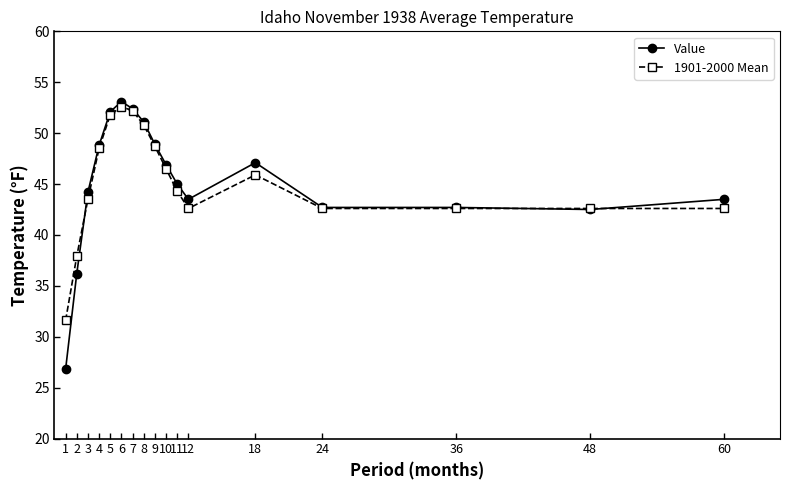

What is the total value across all series at 36?

85.3